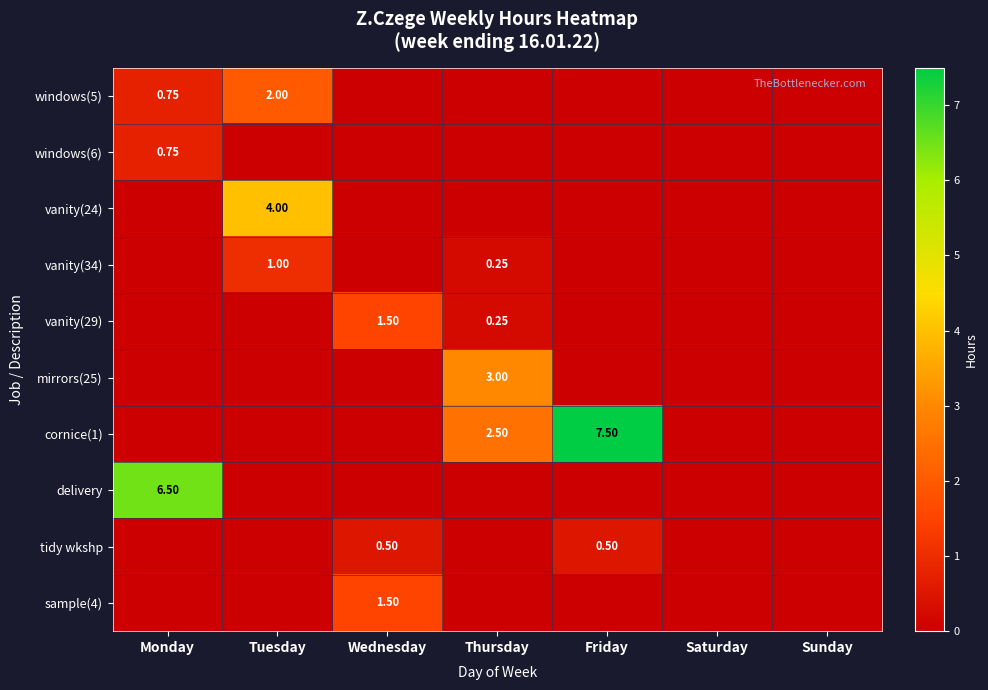

Is it true that vanity(24) equals 2.5 at Tuesday?

False